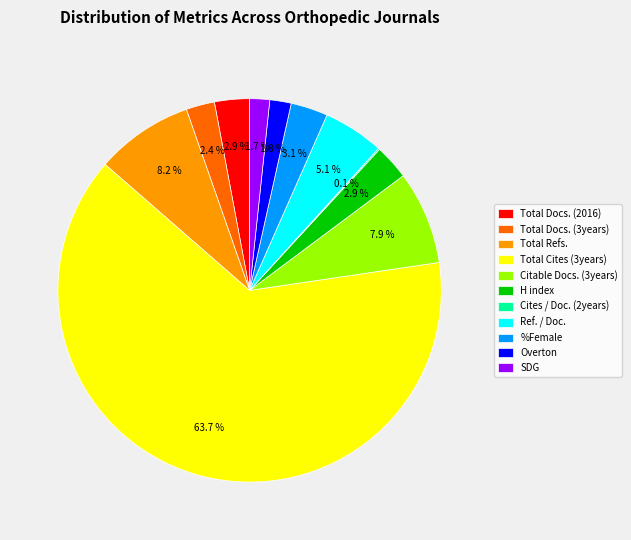

What is the largest slice in the pie chart?

Total Cites (3years)